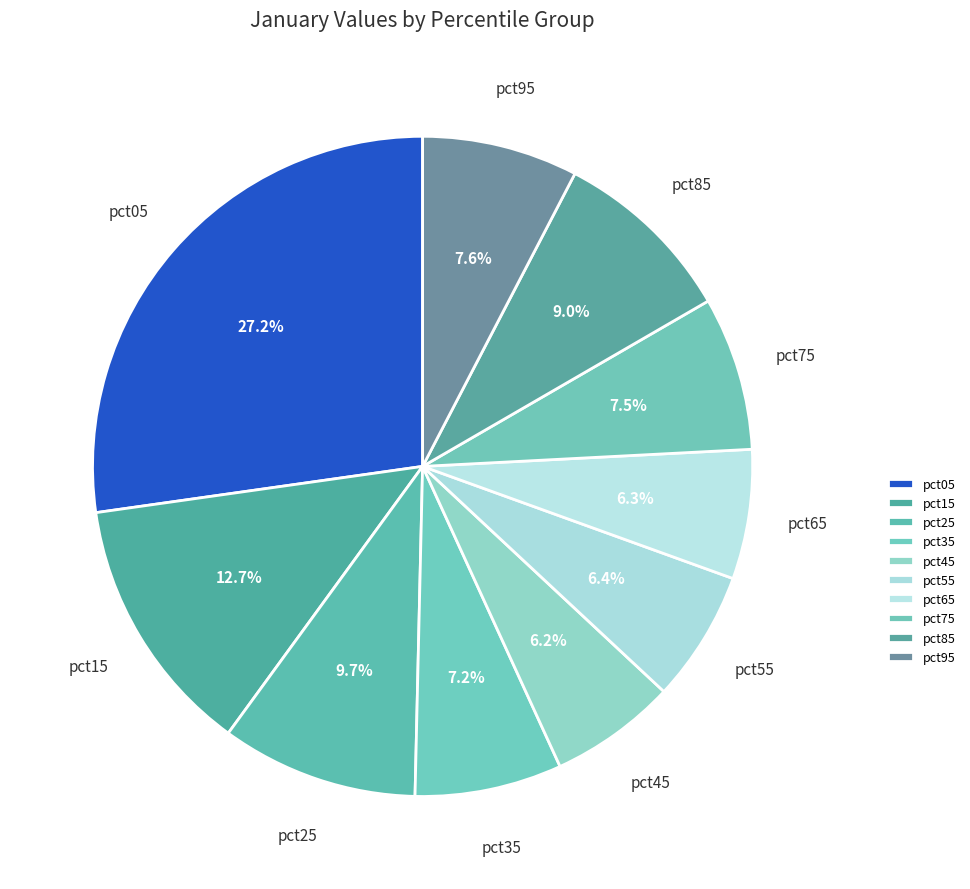

Is there a majority slice in this chart?

No